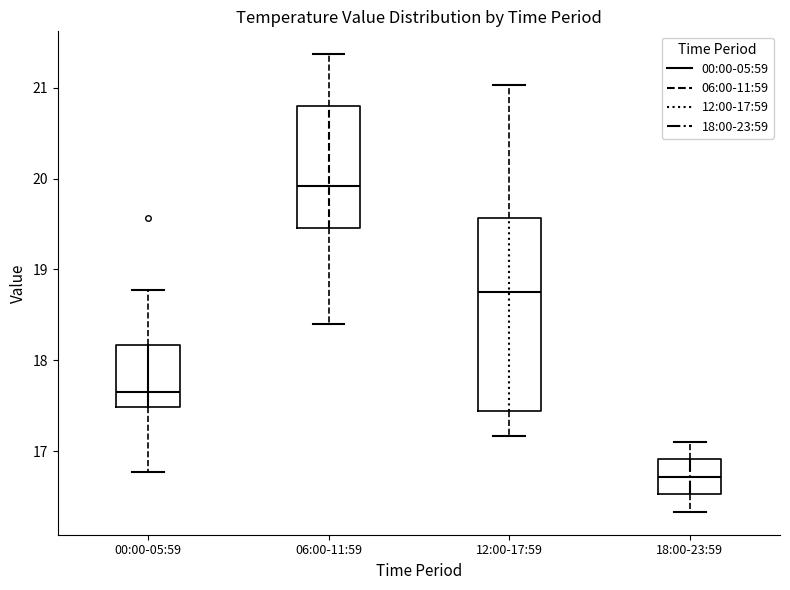

Which box is the tallest, from its lower edge to its upper edge?

12:00-17:59